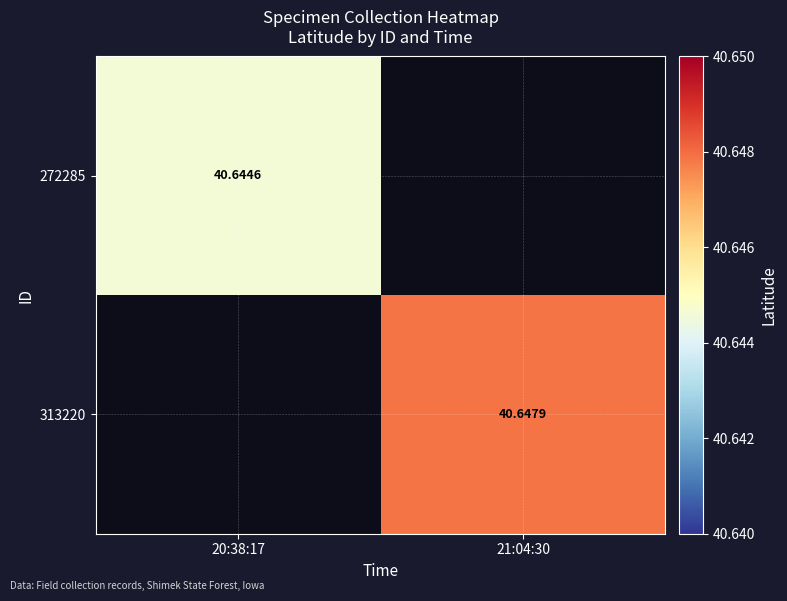

Is the value of 313220 at 21:04:30 greater than the value of 272285 at 20:38:17?

Yes